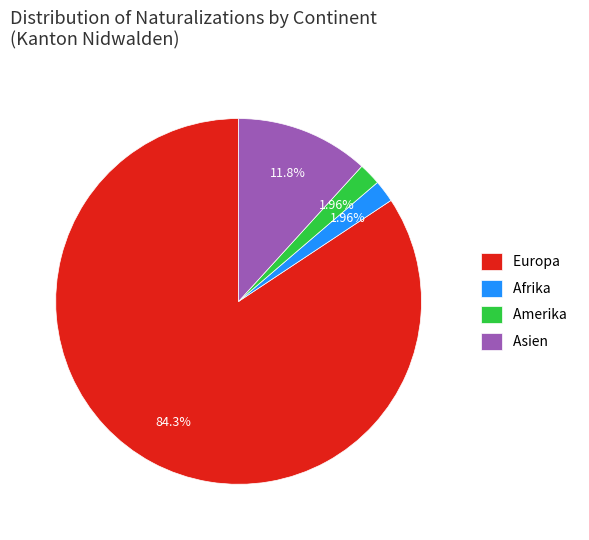

Which slice is the largest?

Europa